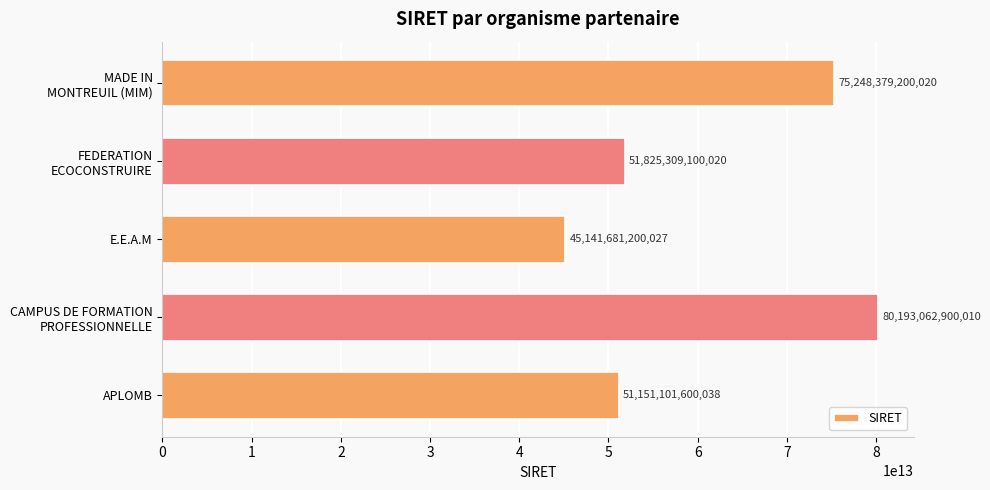

What is the difference between the maximum and minimum values?

35051381699983